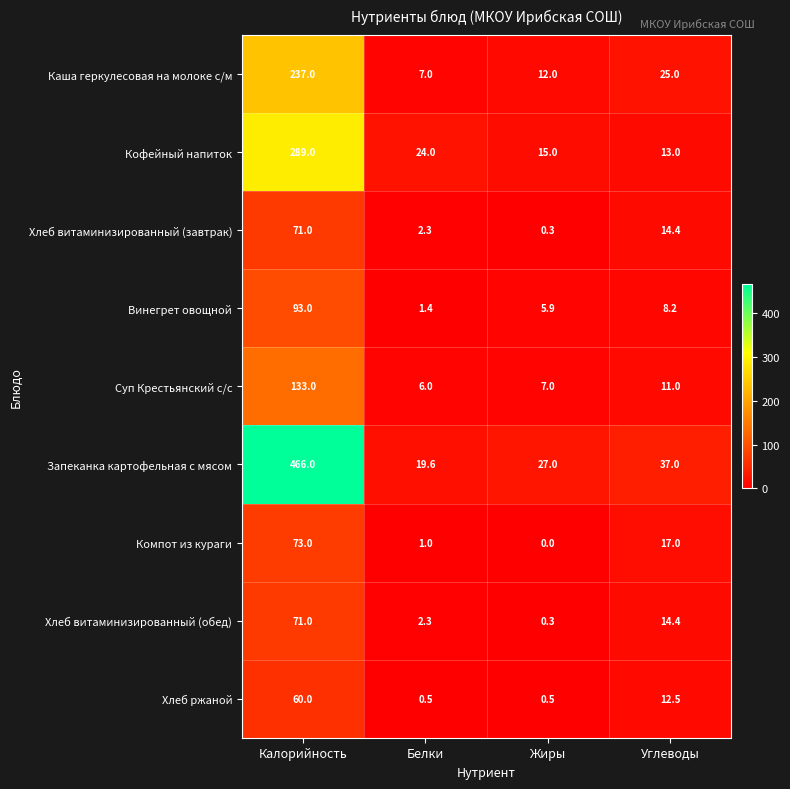

What is the greatest value displayed?

466.0